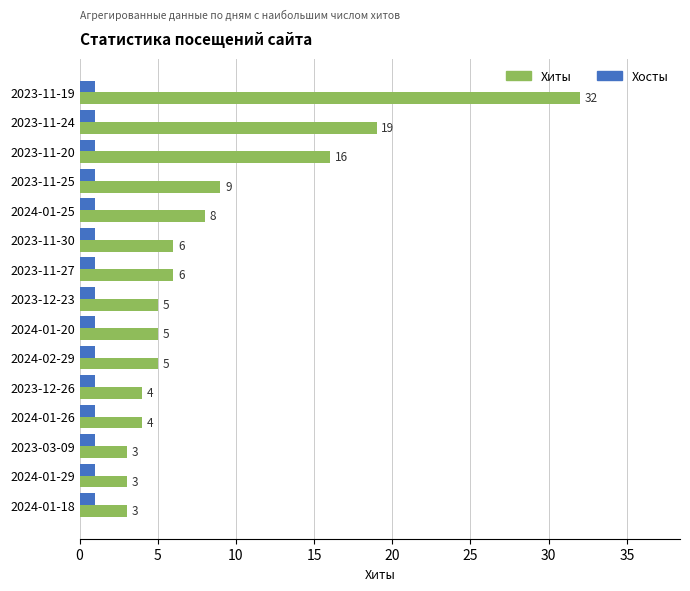

What is the average value of the Хиты series?

9